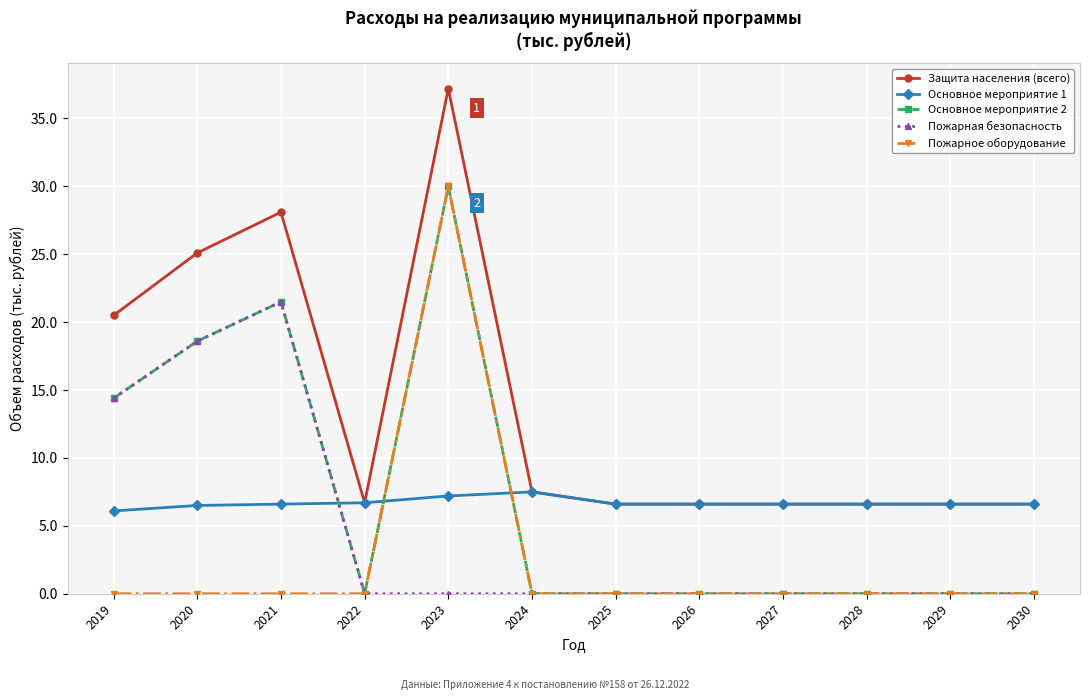

What are all the series names shown in the legend?

Защита населения (всего), Основное мероприятие 1, Основное мероприятие 2, Пожарная безопасность, Пожарное оборудование